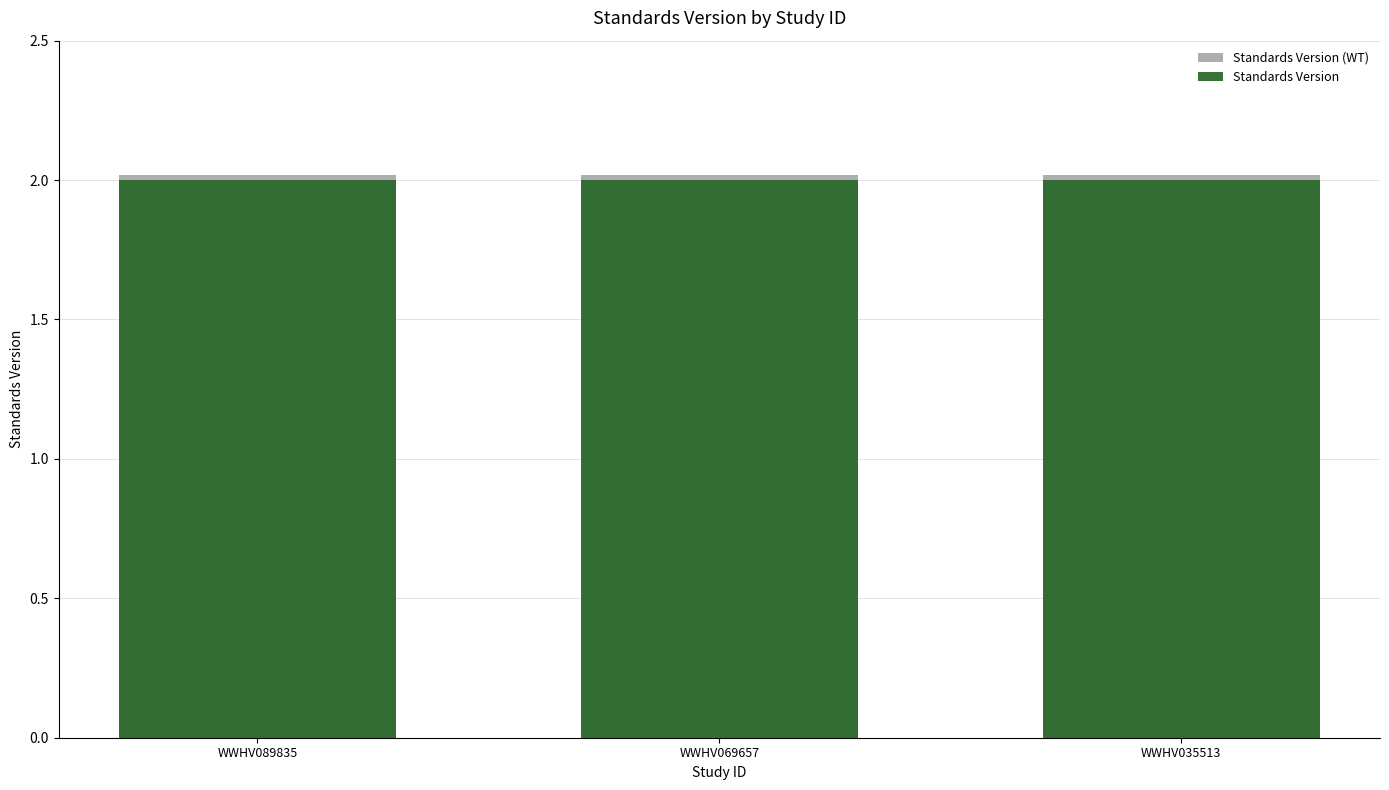

What is the value of the Standards Version bar at the 3rd from the left?

2.0